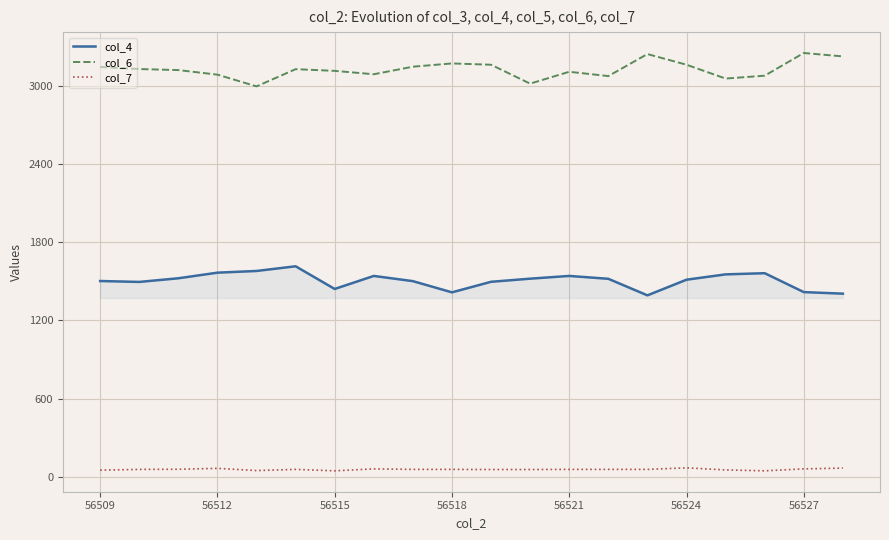

What is the smallest value displayed?

46